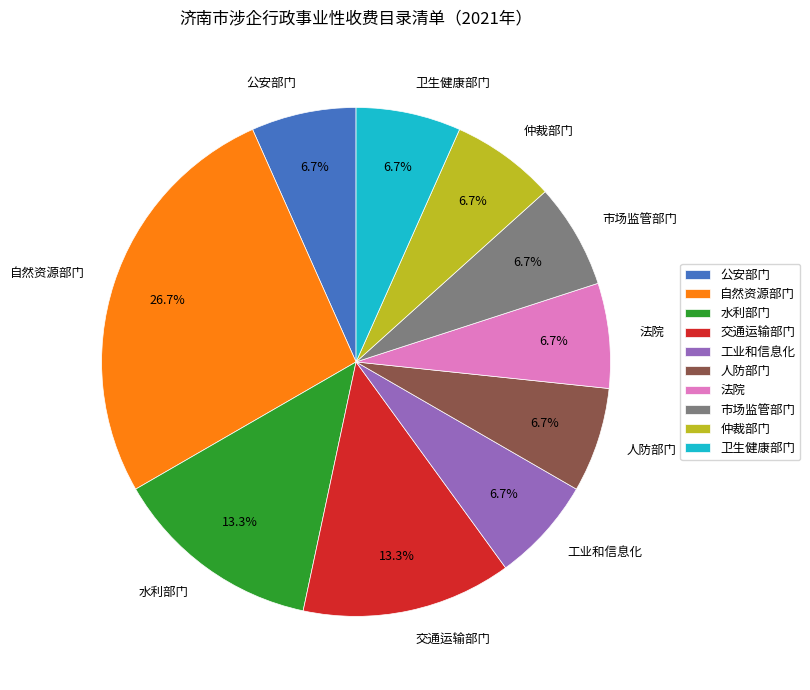

Does 水利部门 represent more than half of the total?

No